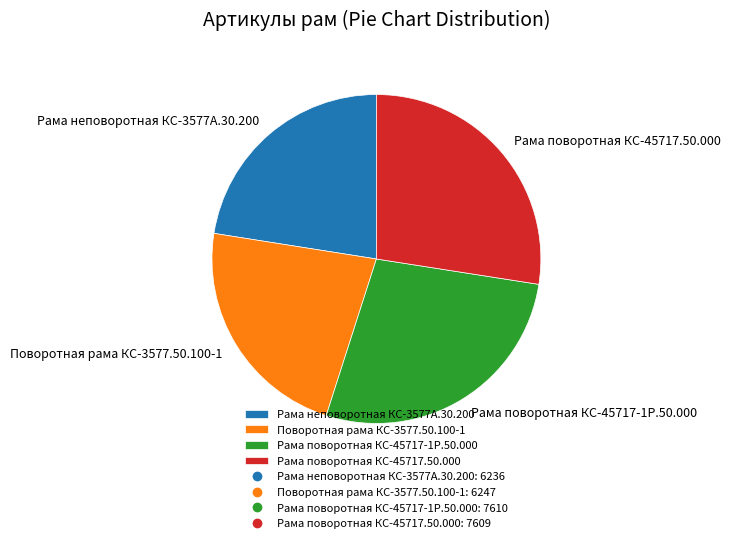

Is there any slice that represents more than half of the pie?

No